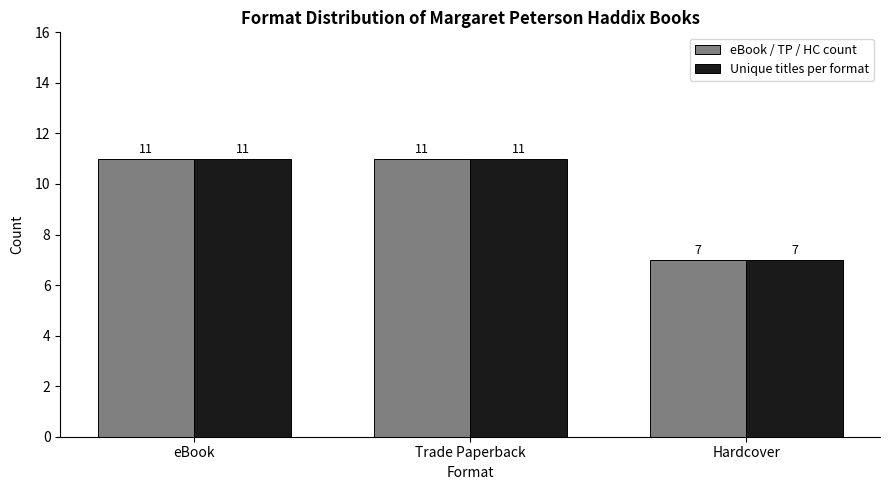

The Unique titles per format series shows 4 at Trade Paperback. True or false?

False